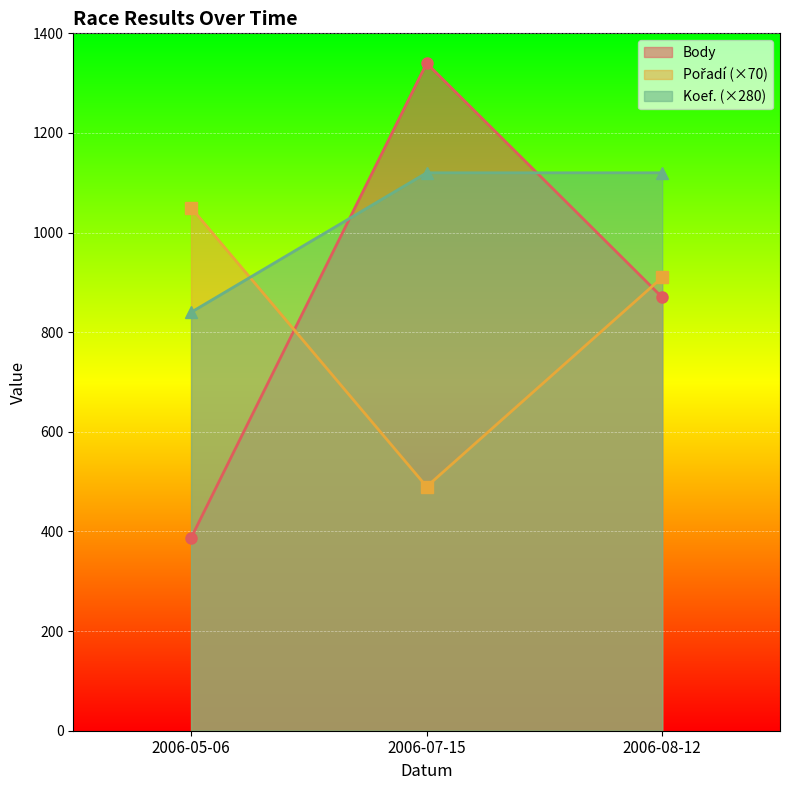

Between 2006-05-06 and 2006-08-12, which series saw the biggest shift?

Body